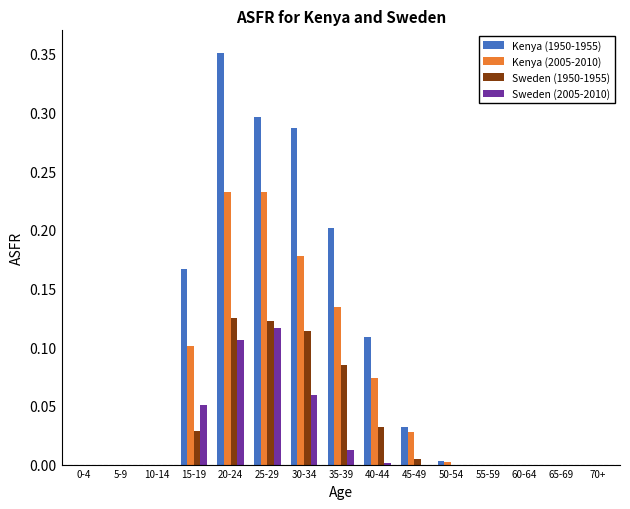

Which series changed the most between 10-14 and 15-19?

Kenya (1950-1955)